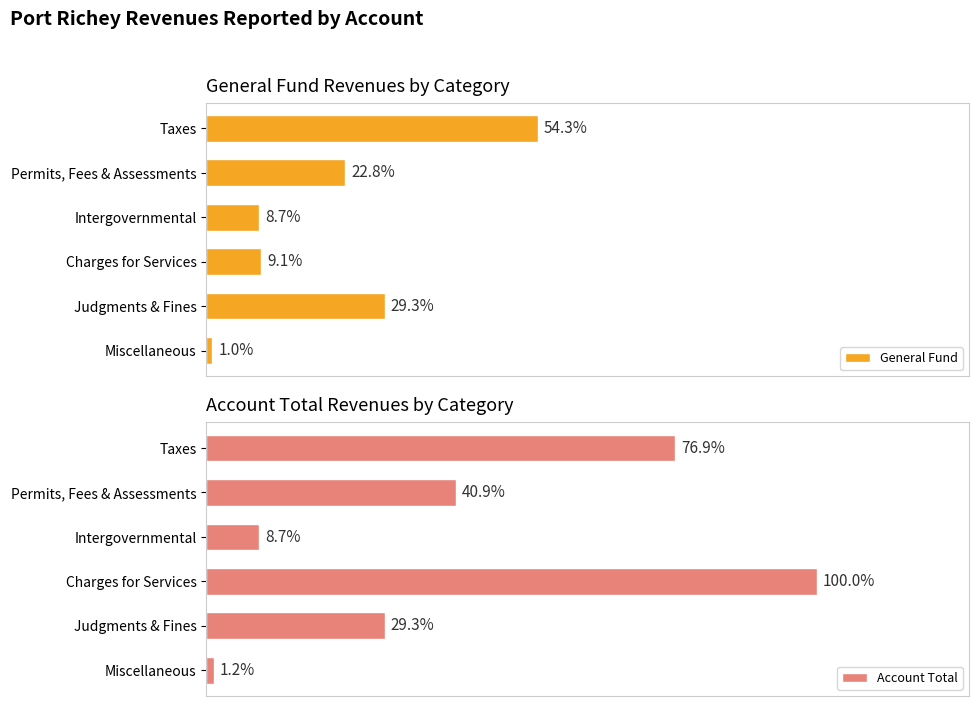

What are all the series names shown in the legend?

General Fund, Account Total